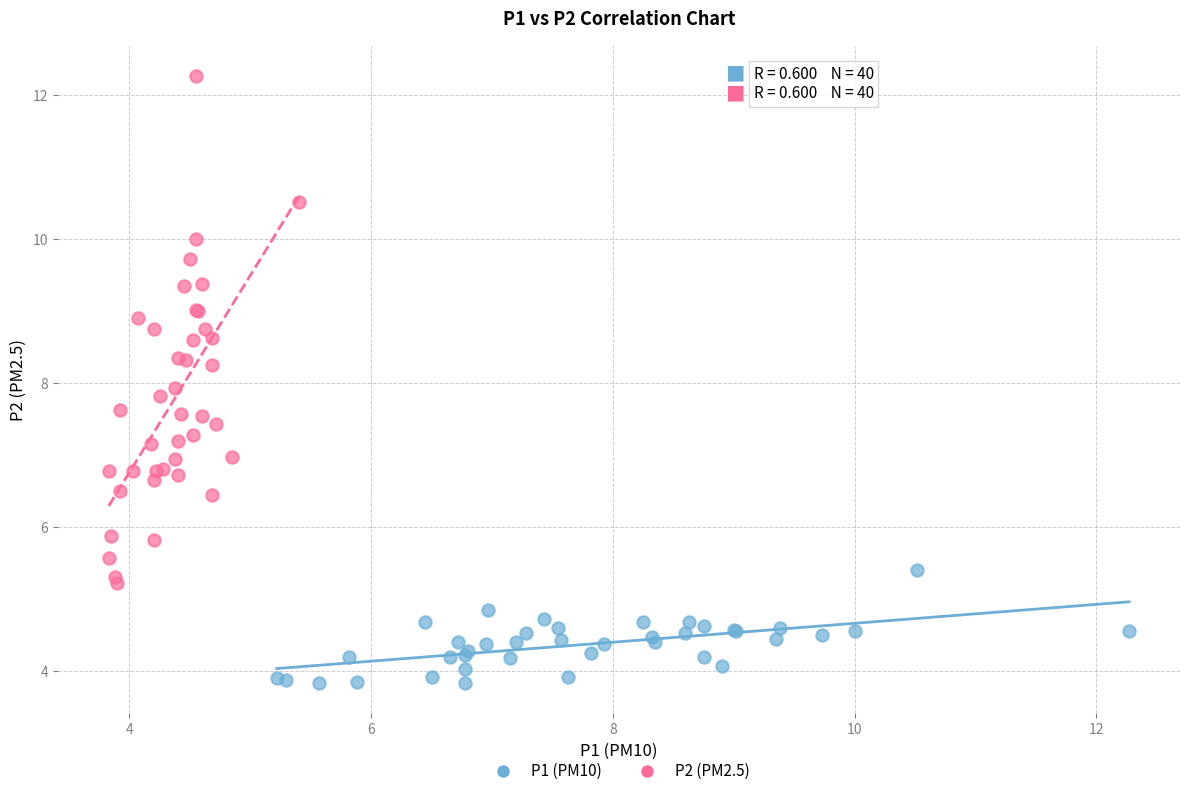

Which series contains the lowest Y value?

P1 (PM10)